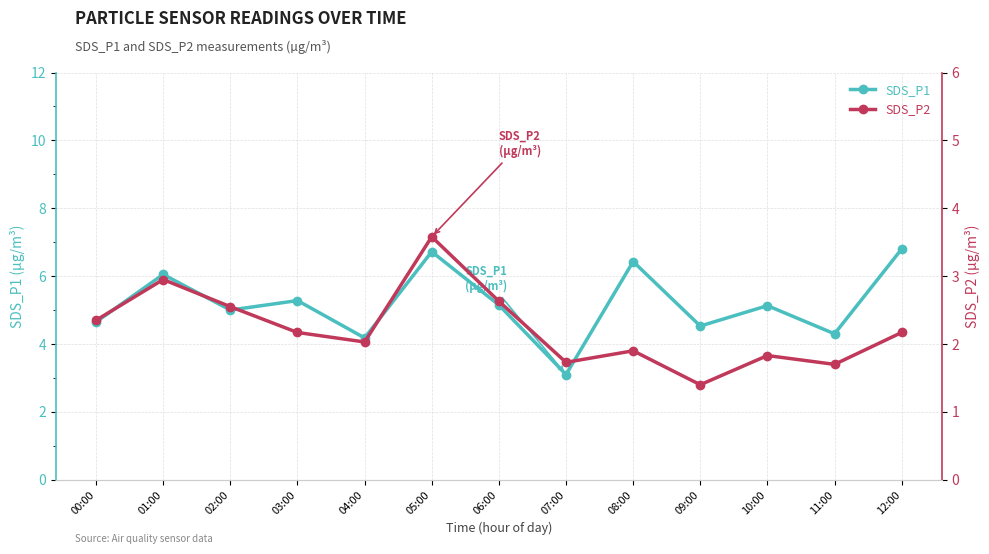

What is the difference between the second highest and minimum values in the SDS_P2 series?

1.6